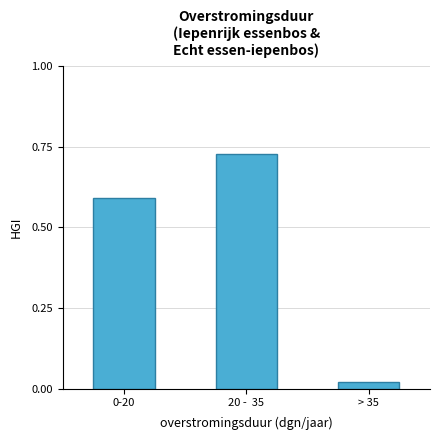

What is the change in value from 0-20 to 20 -  35?

+0.1